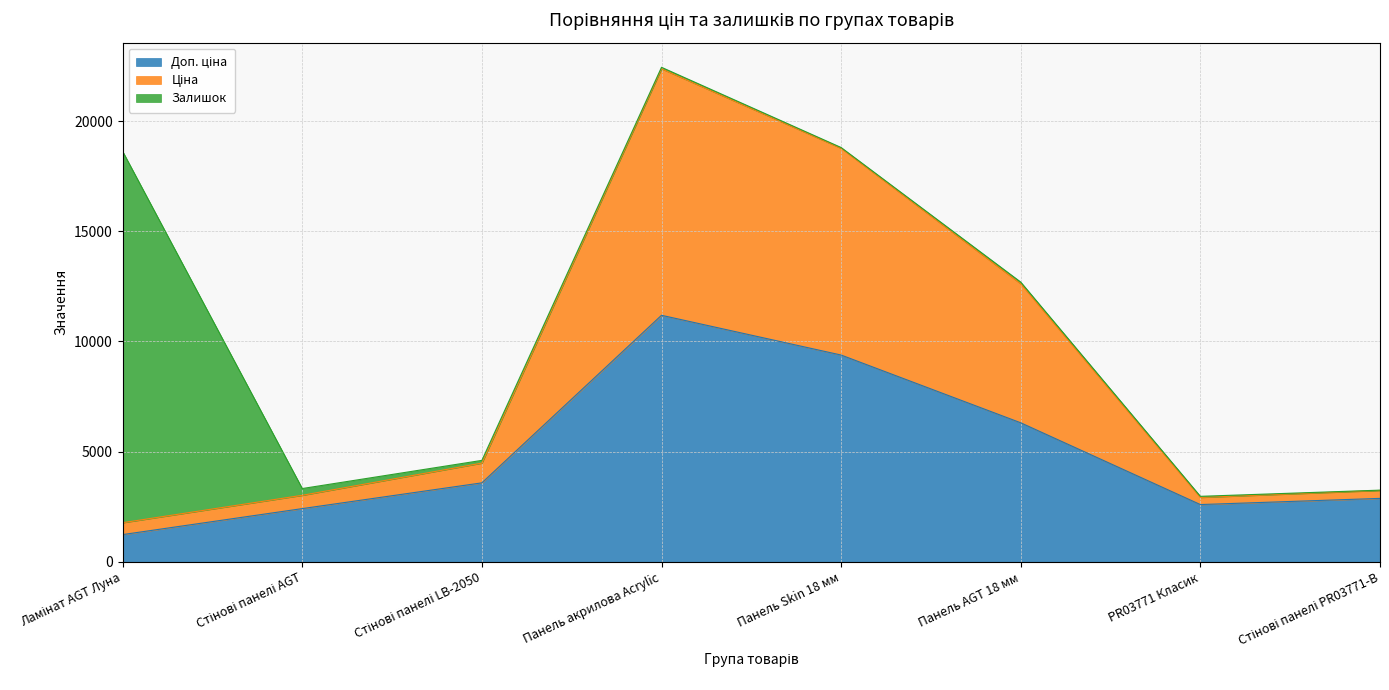

What is the minimum value for Доп. ціна?

1235.4